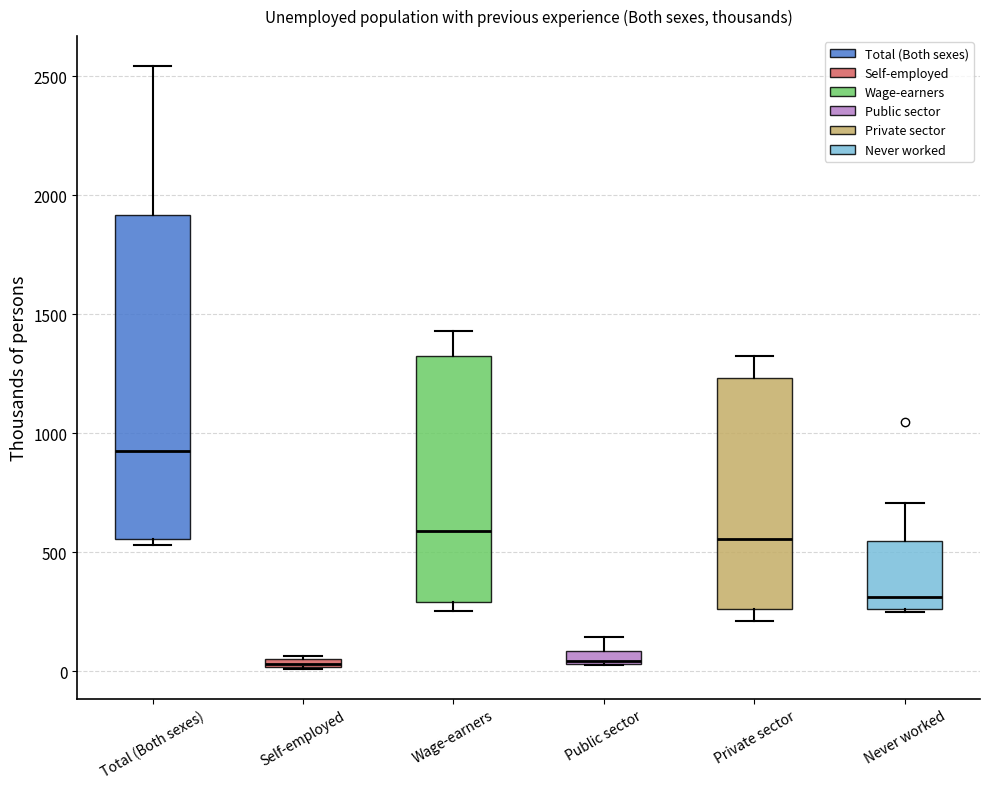

Which box's median line is the highest?

Total (Both sexes)